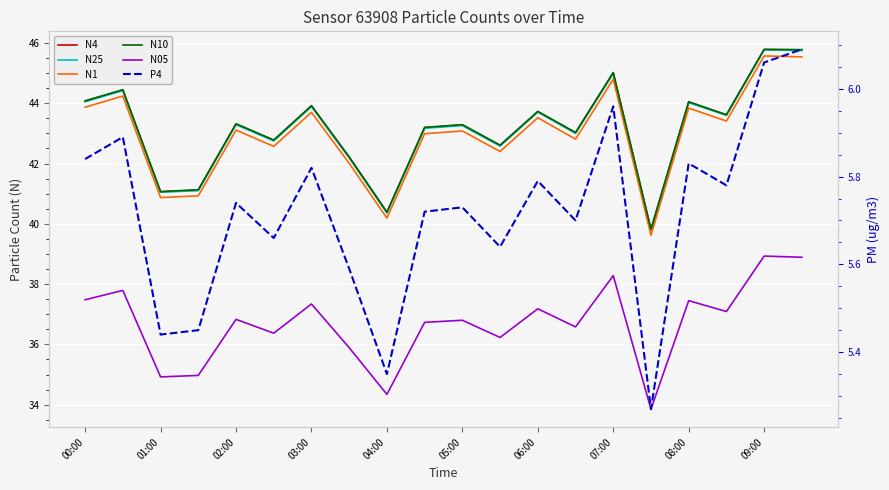

True or false: N10 and N4 cross at least once.

False